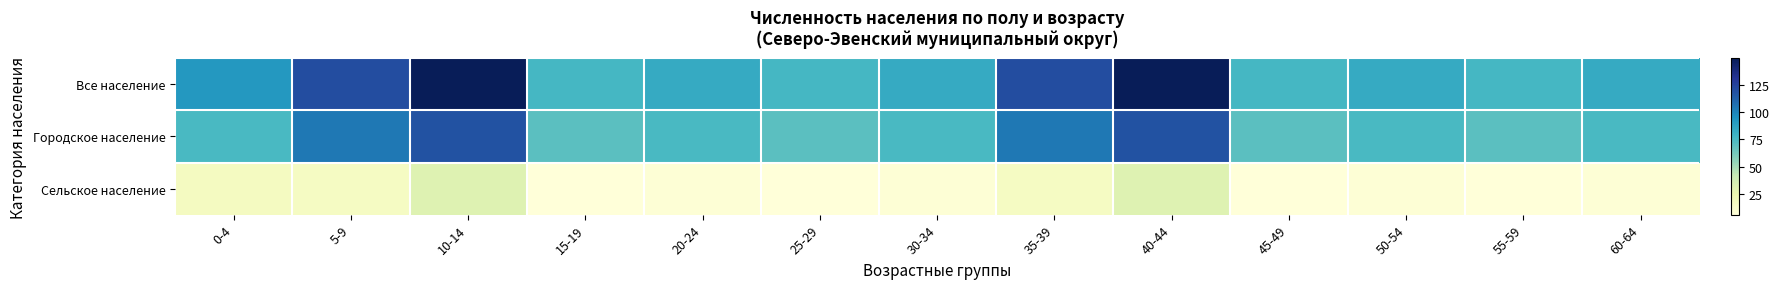

What is the greatest value displayed?

149